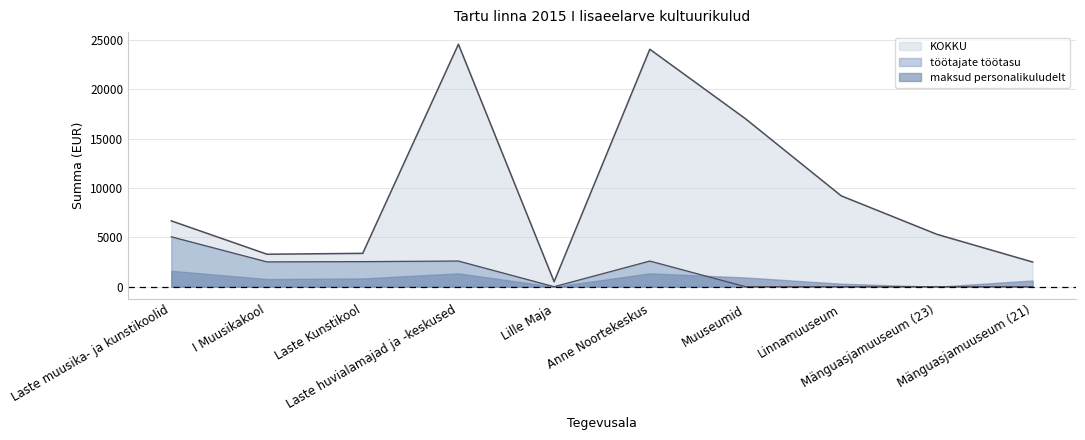

What is the approximate value of KOKKU at Linnamuuseum, to the nearest 10?

9200